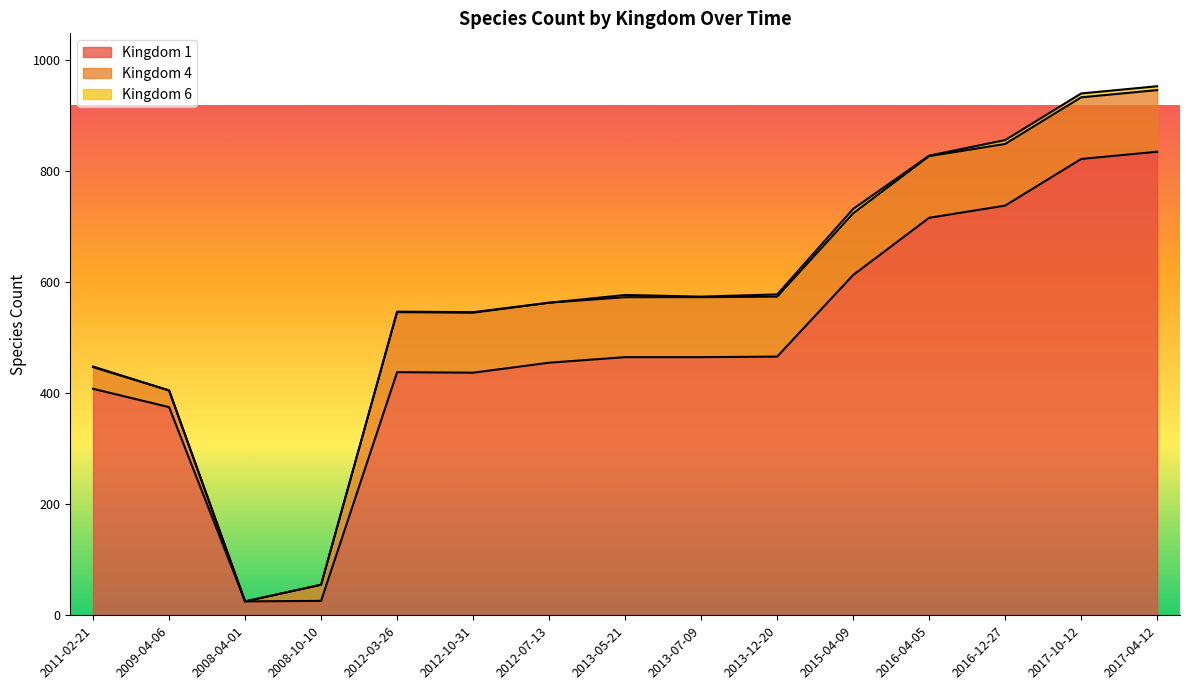

What is the difference between the Kingdom 1 values at 2017-10-12 and 2015-04-09?

209